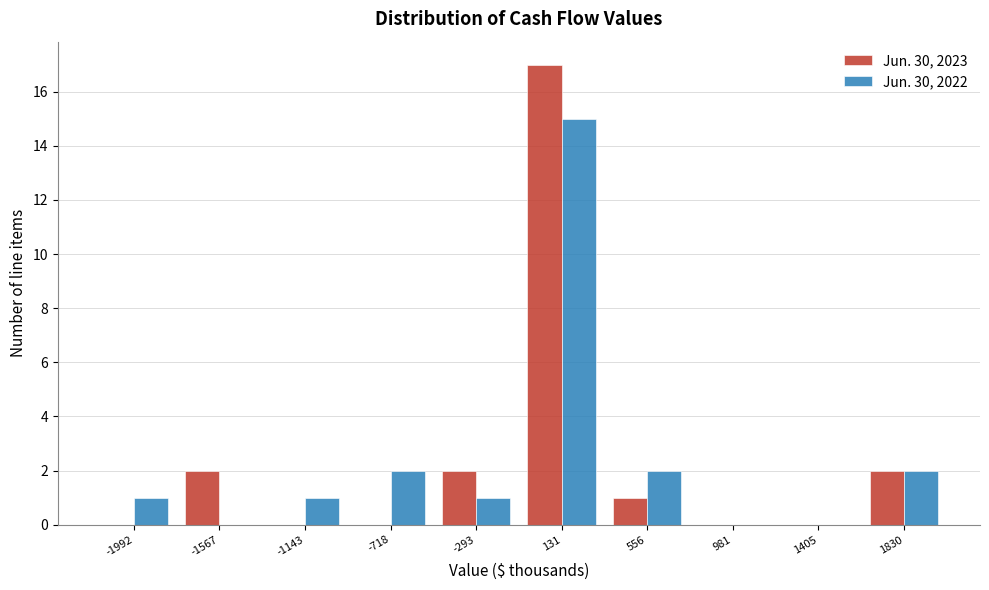

Reading left to right, list every range on the x-axis with the height of the bar of each series over it. Neither the bar edges nor the heights are printed on the chart, so give them approximately, as read against the axes.

-2200 to -1800: Jun. 30, 2023=0	Jun. 30, 2022=1
-1800 to -1350: Jun. 30, 2023=2	Jun. 30, 2022=0
-1350 to -950: Jun. 30, 2023=0	Jun. 30, 2022=1
-950 to -500: Jun. 30, 2023=0	Jun. 30, 2022=2
-500 to -100: Jun. 30, 2023=2	Jun. 30, 2022=1
-100 to 350: Jun. 30, 2023=17	Jun. 30, 2022=15
350 to 750: Jun. 30, 2023=1	Jun. 30, 2022=2
750 to 1200: Jun. 30, 2023=0	Jun. 30, 2022=0
1200 to 1600: Jun. 30, 2023=0	Jun. 30, 2022=0
1600 to 2050: Jun. 30, 2023=2	Jun. 30, 2022=2